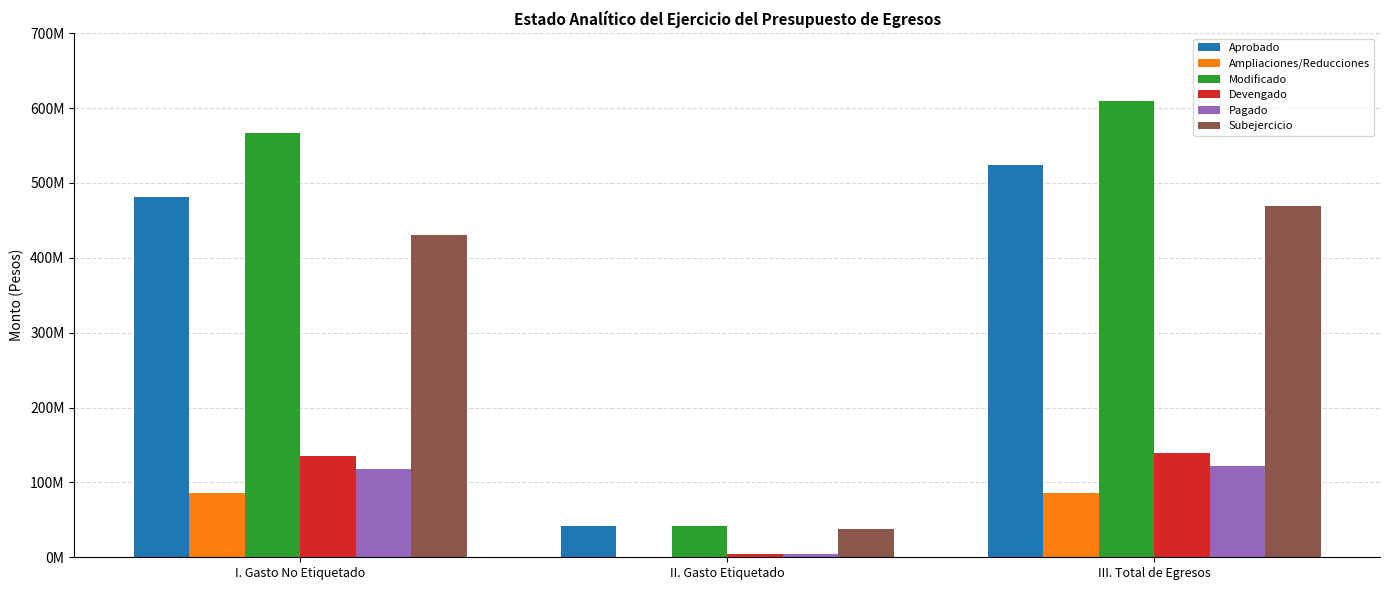

Read the Ampliaciones/Reducciones value at III. Total de Egresos.

85504014.1